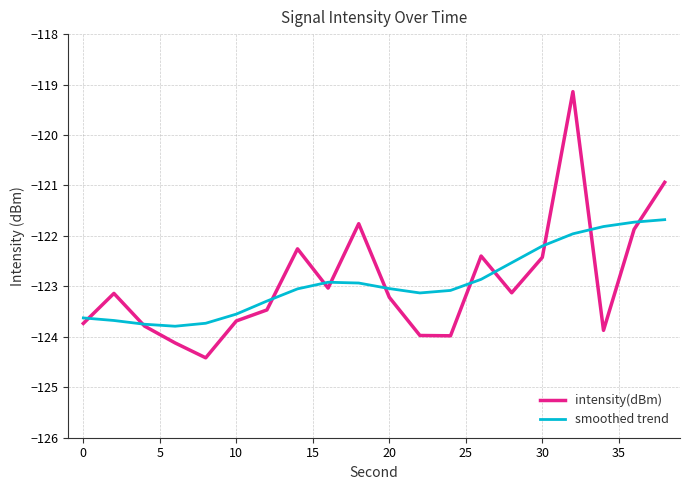

What is the lowest value of the smoothed trend series?

-123.8